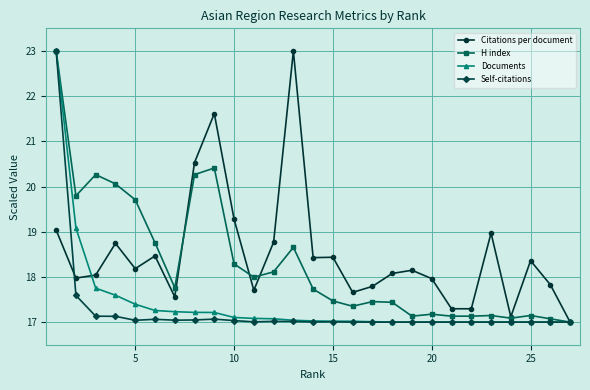

Which series has the largest total across all categories?

Citations per document